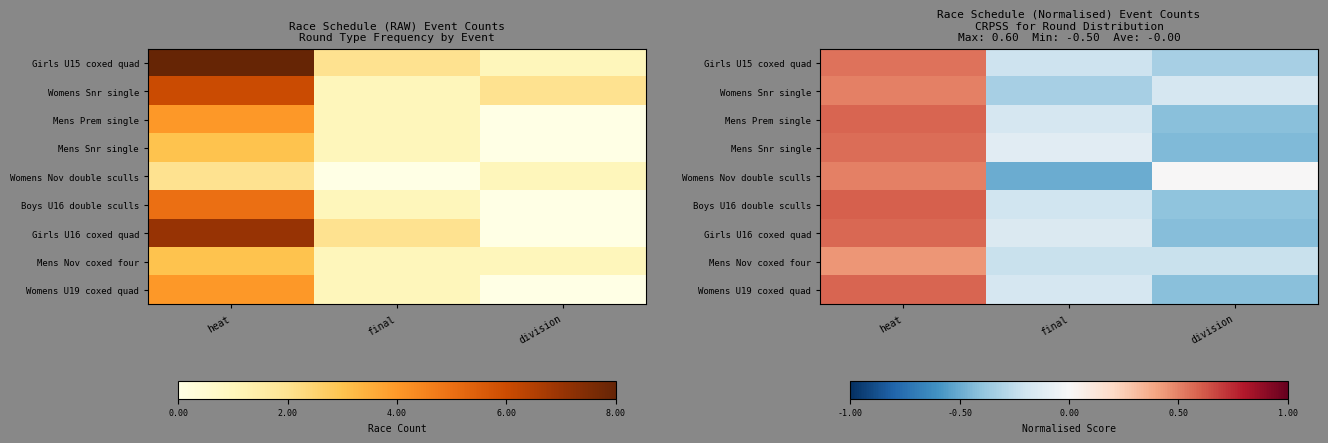

How many series are shown in this chart?

9